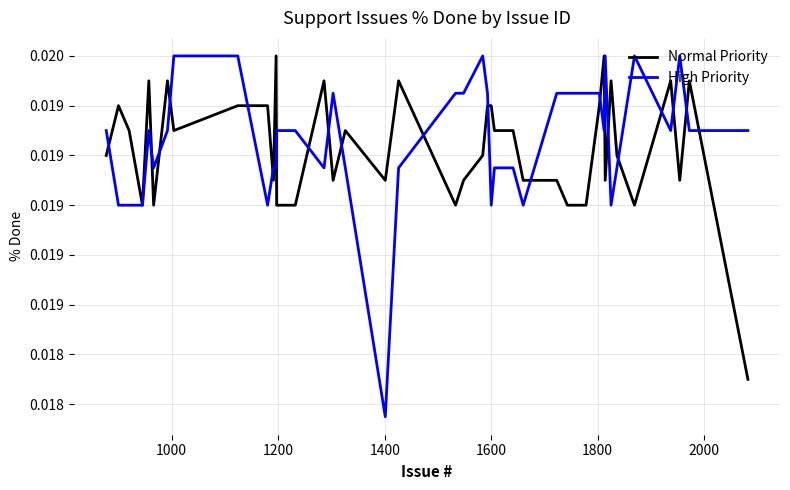

Is this an area chart (filled region under the line)?

No